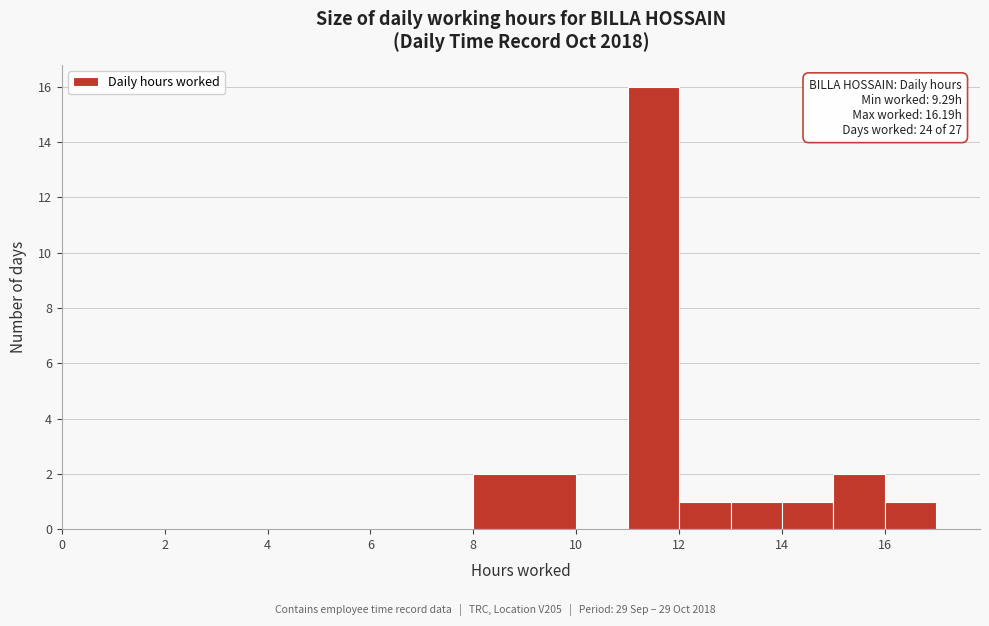

Which range on the x-axis has the tallest bar?

11 to 12